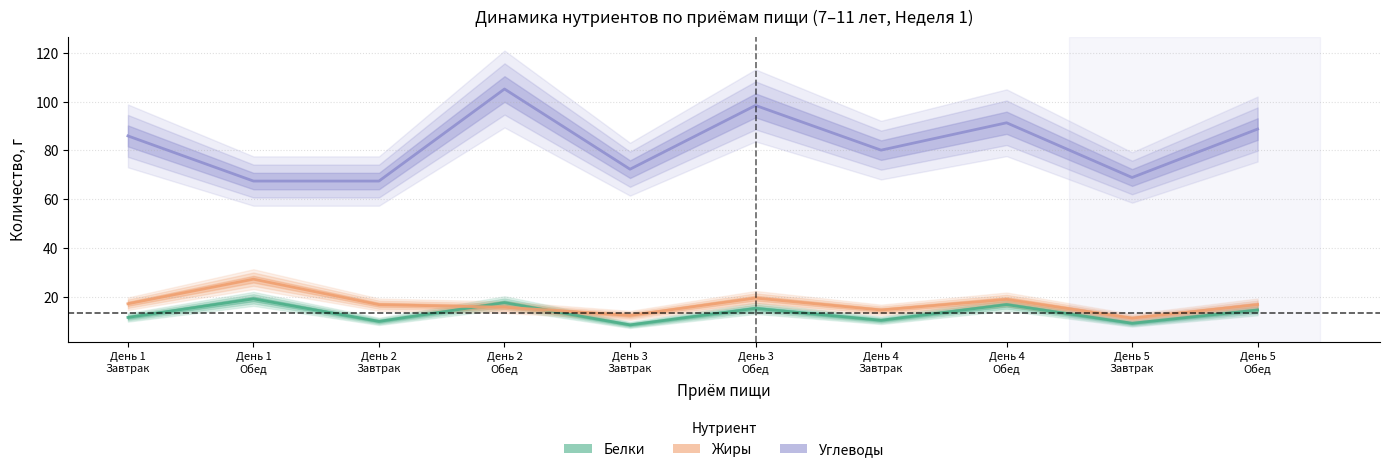

How many lines are shown in the chart?

3